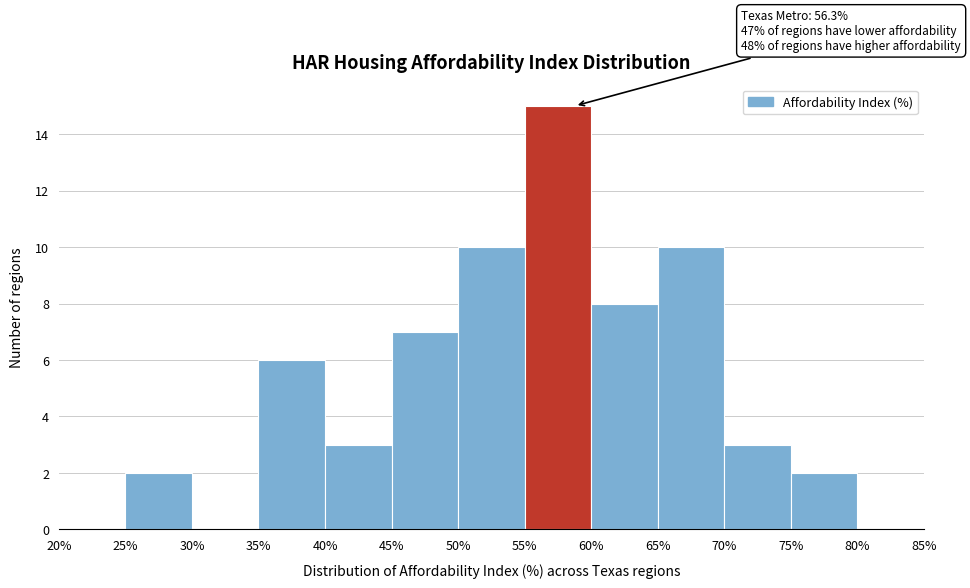

Which range on the x-axis has the tallest bar?

55% to 60%